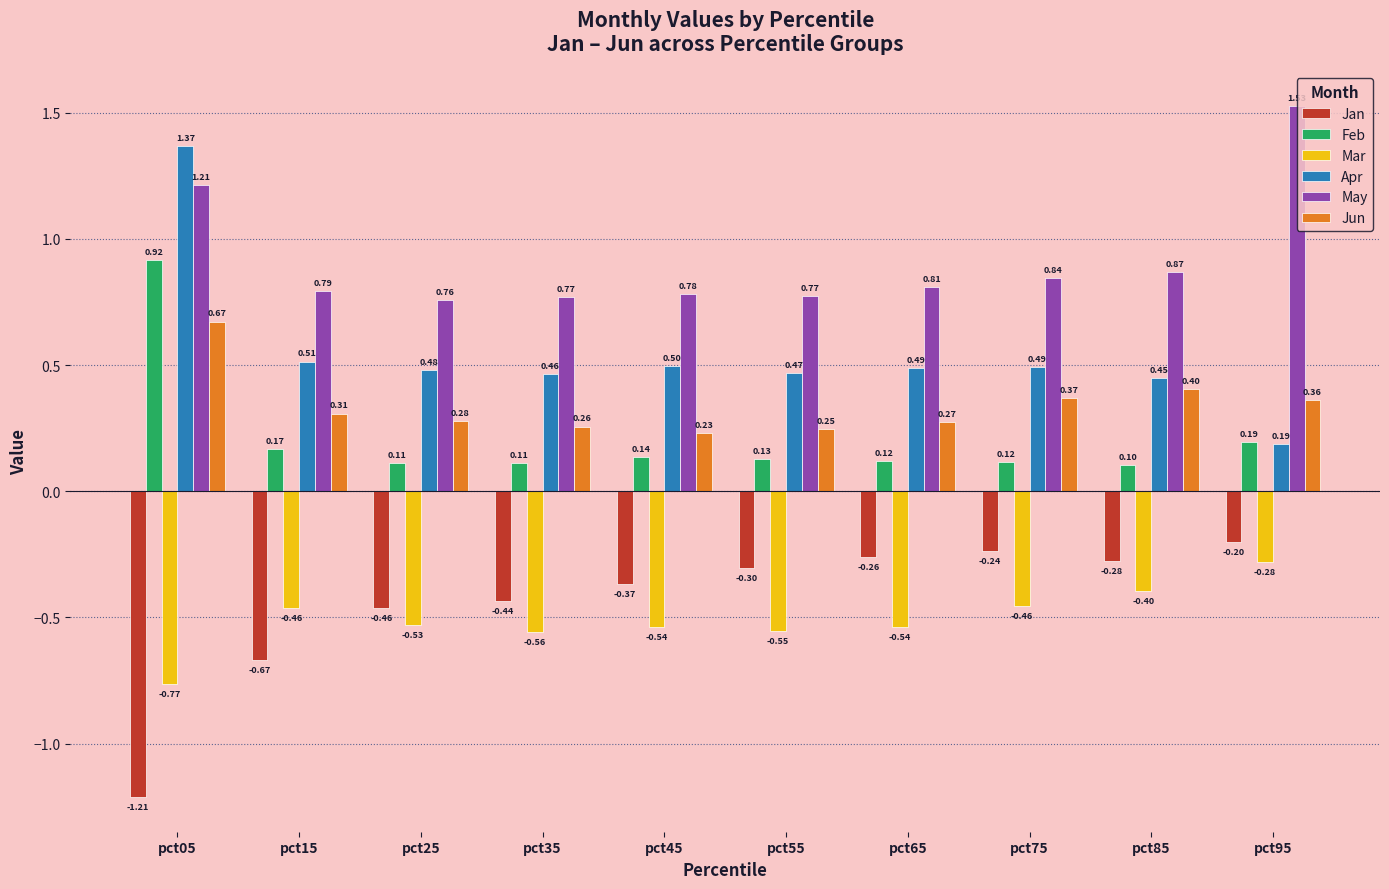

The Apr series shows 0.3 at pct95. True or false?

False